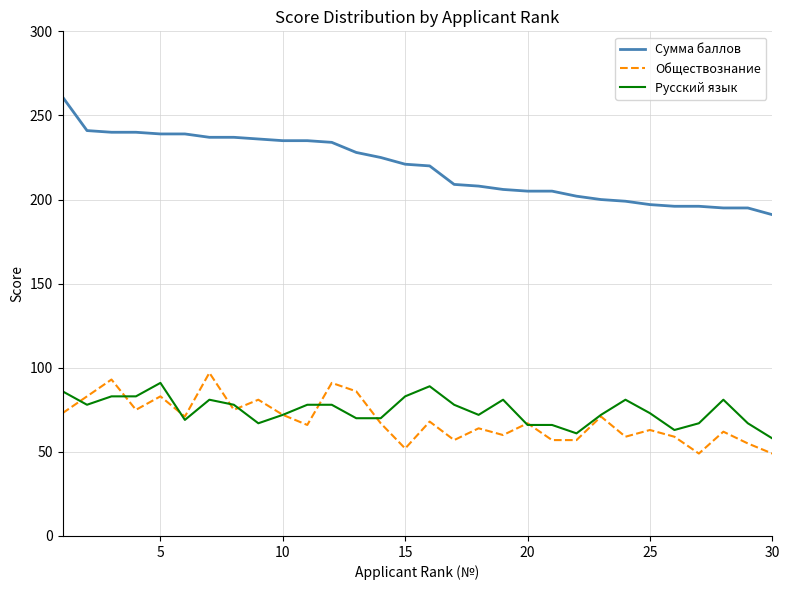

Which series has the largest total across all categories?

Сумма баллов